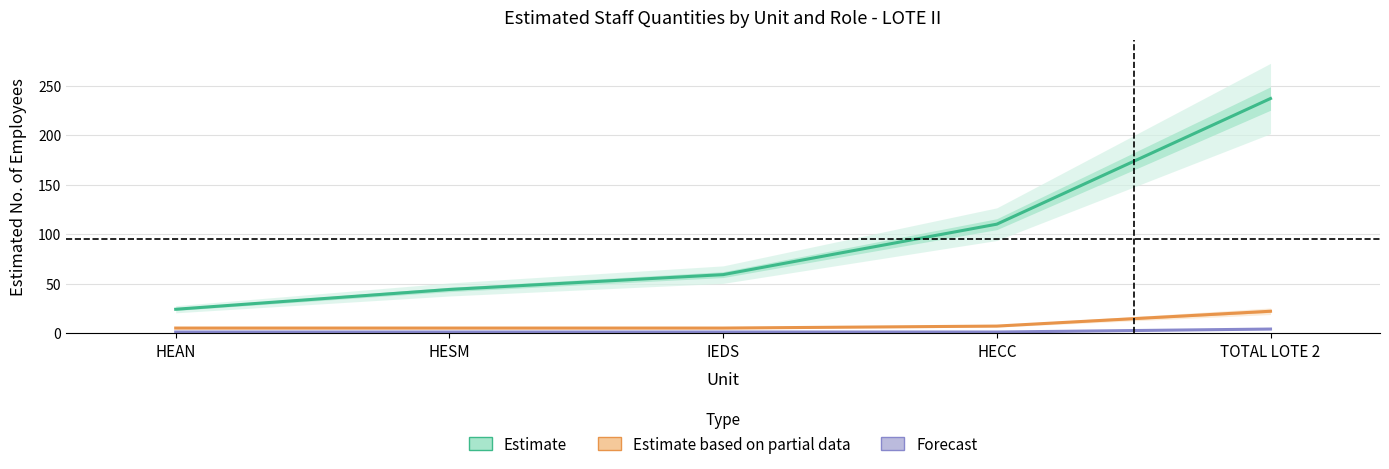

At how many categories does at least one series exceed 193?

1